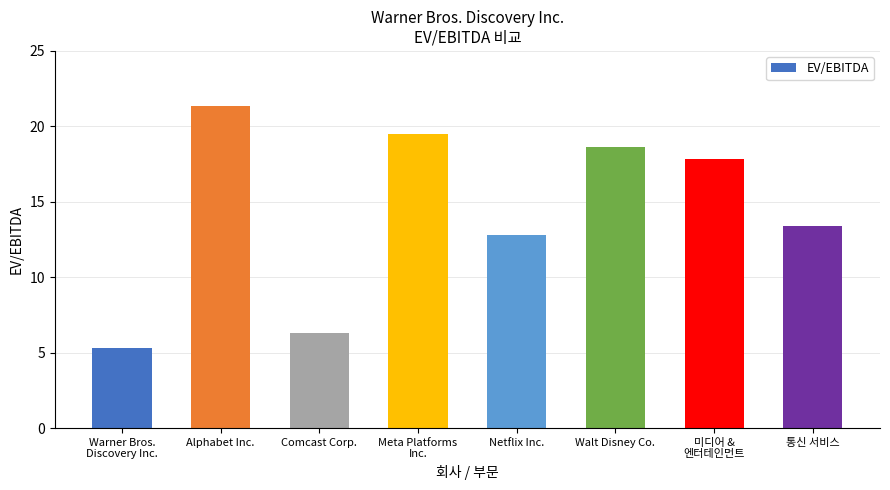

List the labels in order of value, smallest first.

Warner Bros.
Discovery Inc., Comcast Corp., Netflix Inc., 통신 서비스, 미디어 &
엔터테인먼트, Walt Disney Co., Meta Platforms
Inc., Alphabet Inc.